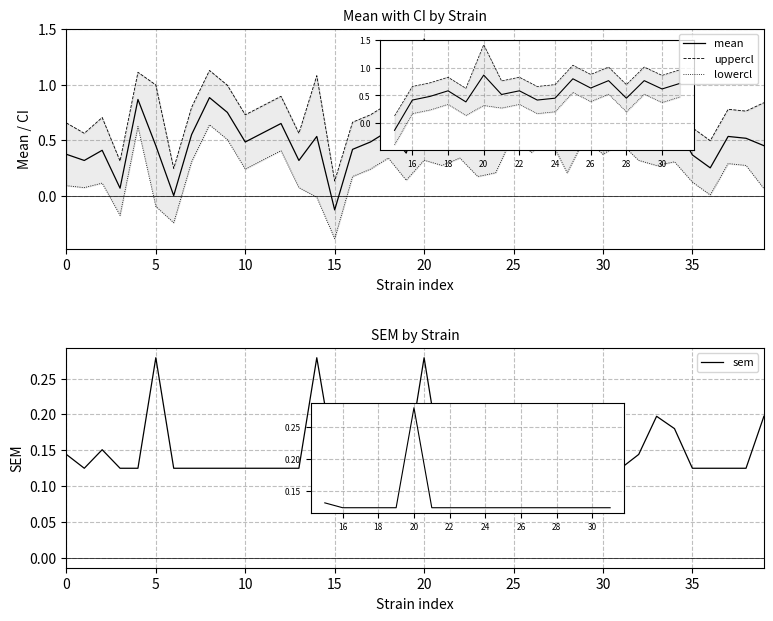

How many interior local peaks does the uppercl series have?

14